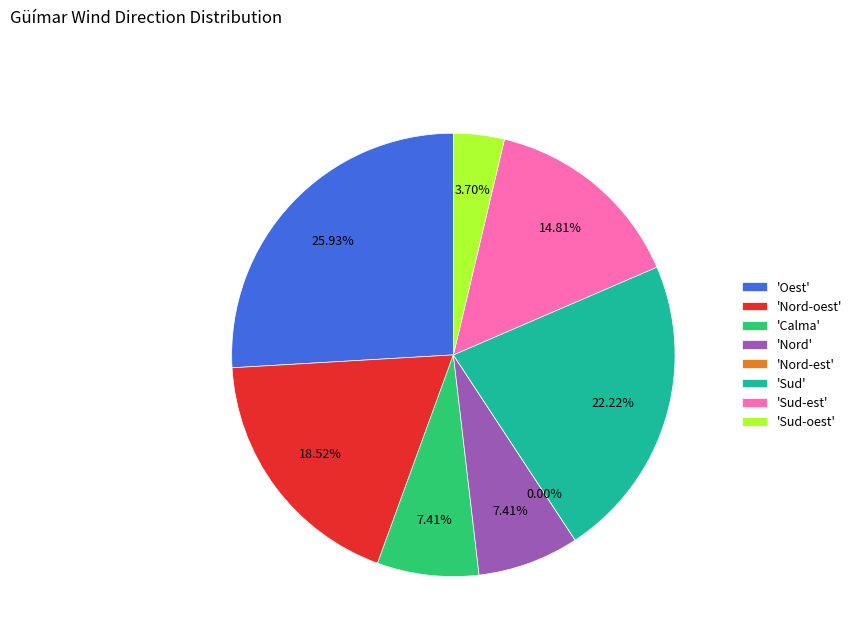

Which slice is the largest?

Oest